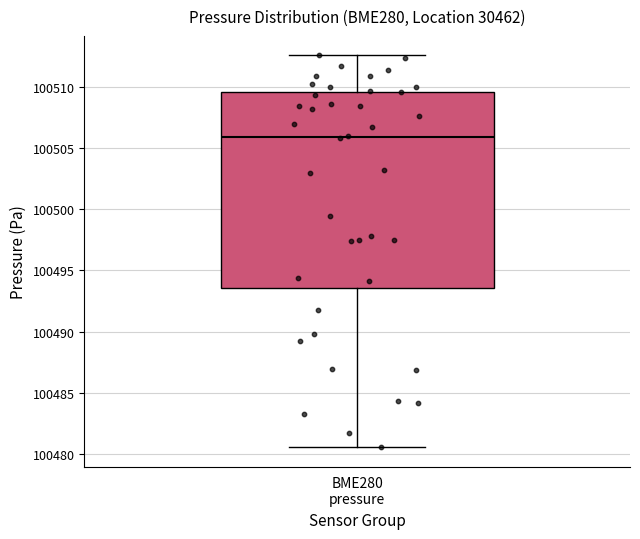

Where is the lower edge of the box for BME280 pressure on the y-axis? The values are not printed on the chart, so give them approximately, as read against the axis.

100493.5